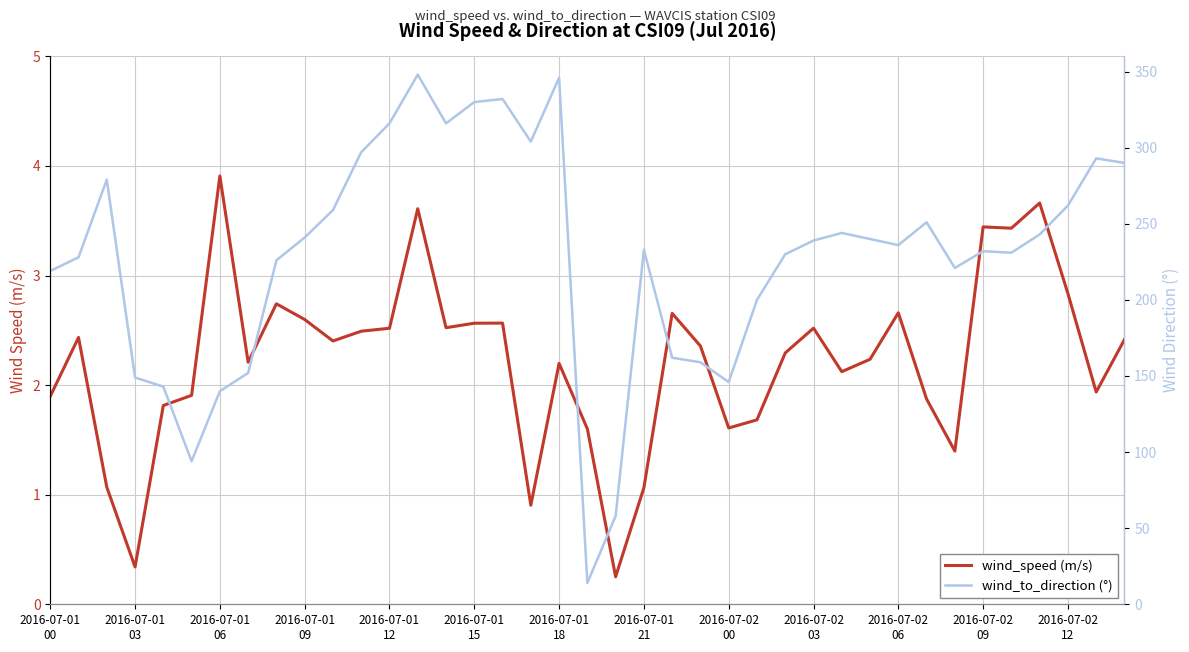

List the series in order of their overall mean, highest first.

wind_to_direction (°), wind_speed (m/s)